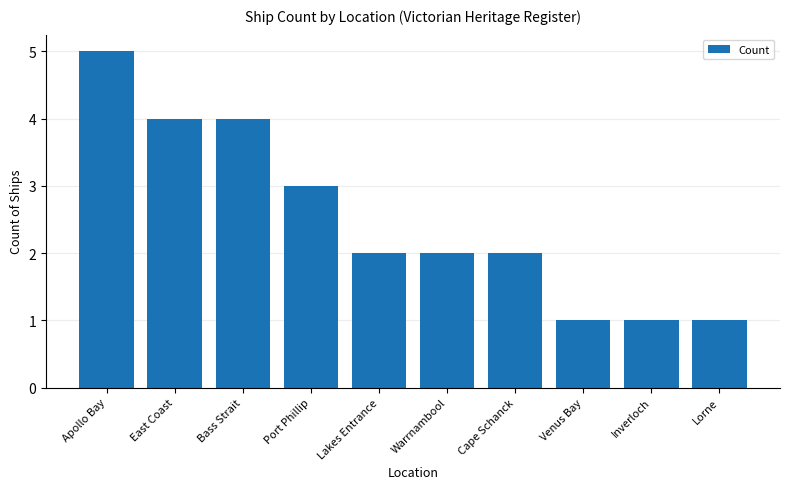

What value does the data have at Inverloch?

1